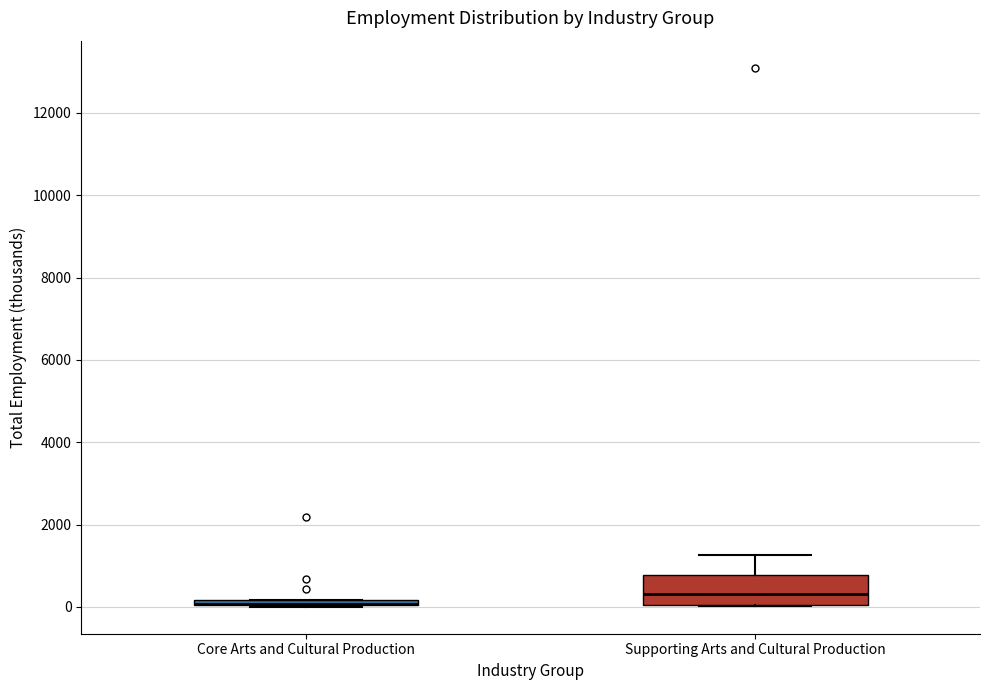

Which box is the tallest, from its lower edge to its upper edge?

Supporting Arts and Cultural Production